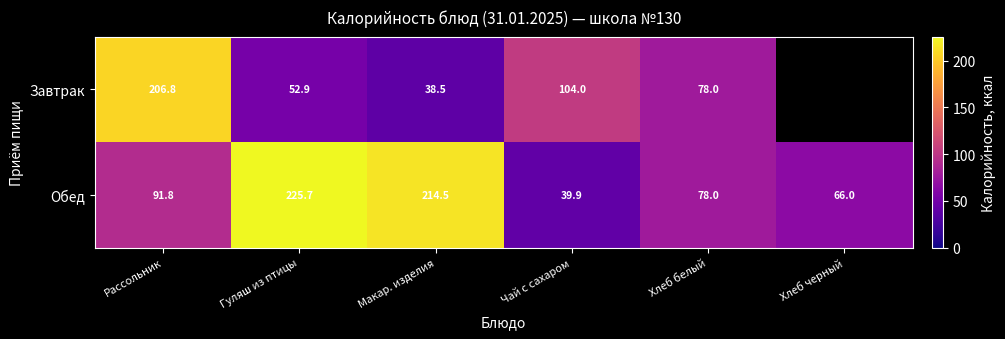

What is the average value of the Обед series?

119.3